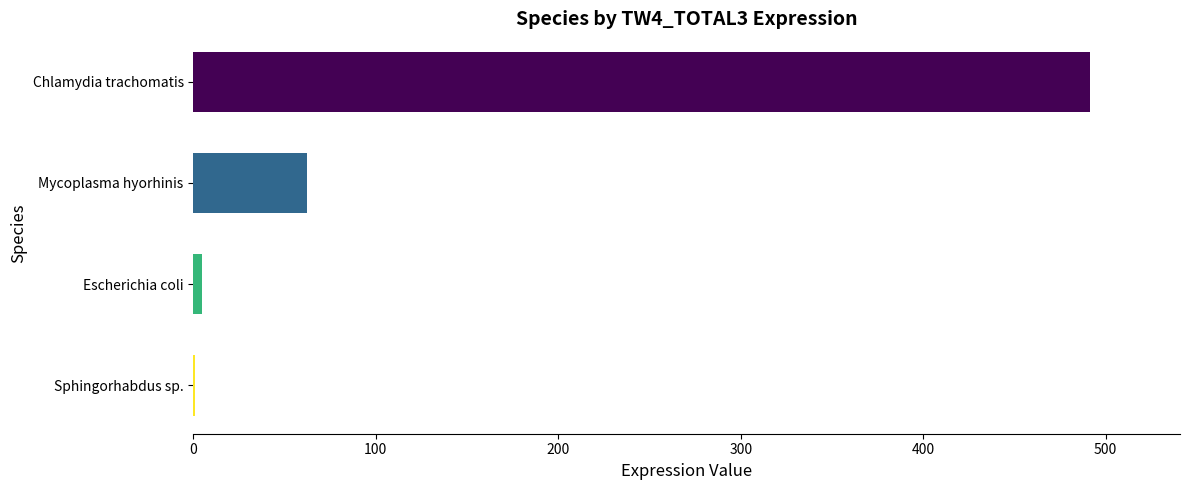

The value at Chlamydia trachomatis is 882.3. True or false?

False